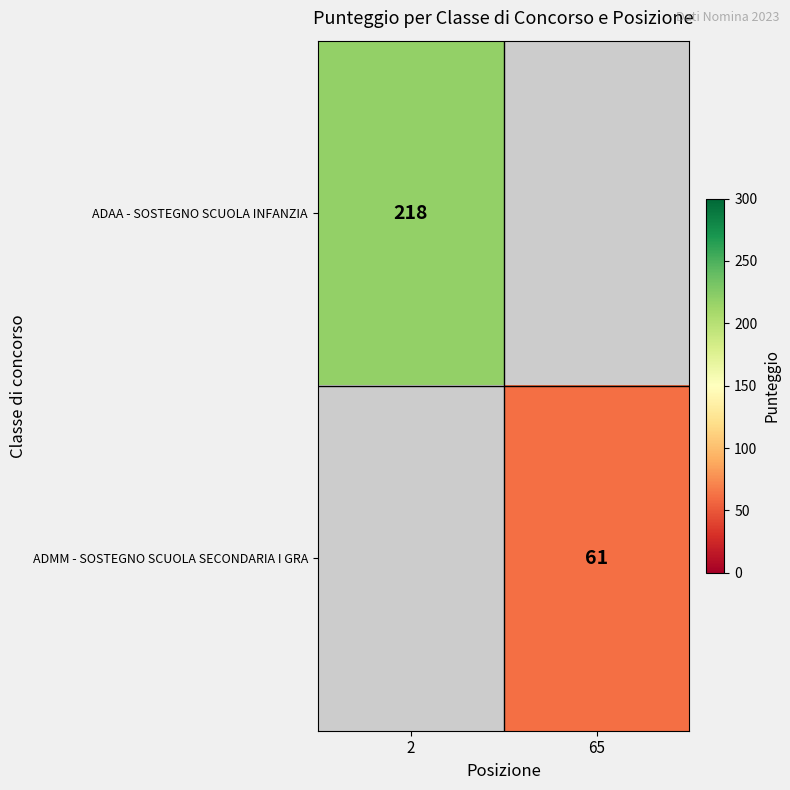

How many categories are shown in the chart?

2